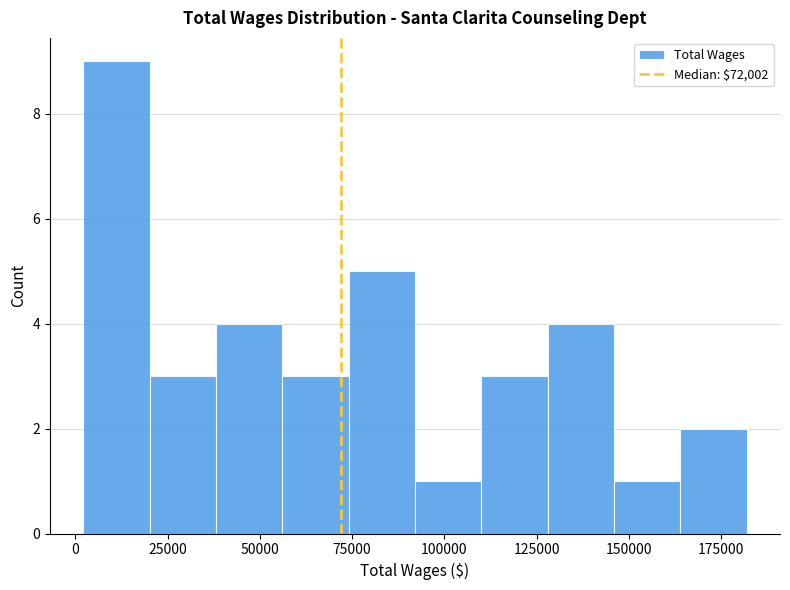

Read against the x-axis, roughly where is the centre of the tallest bar?

10000